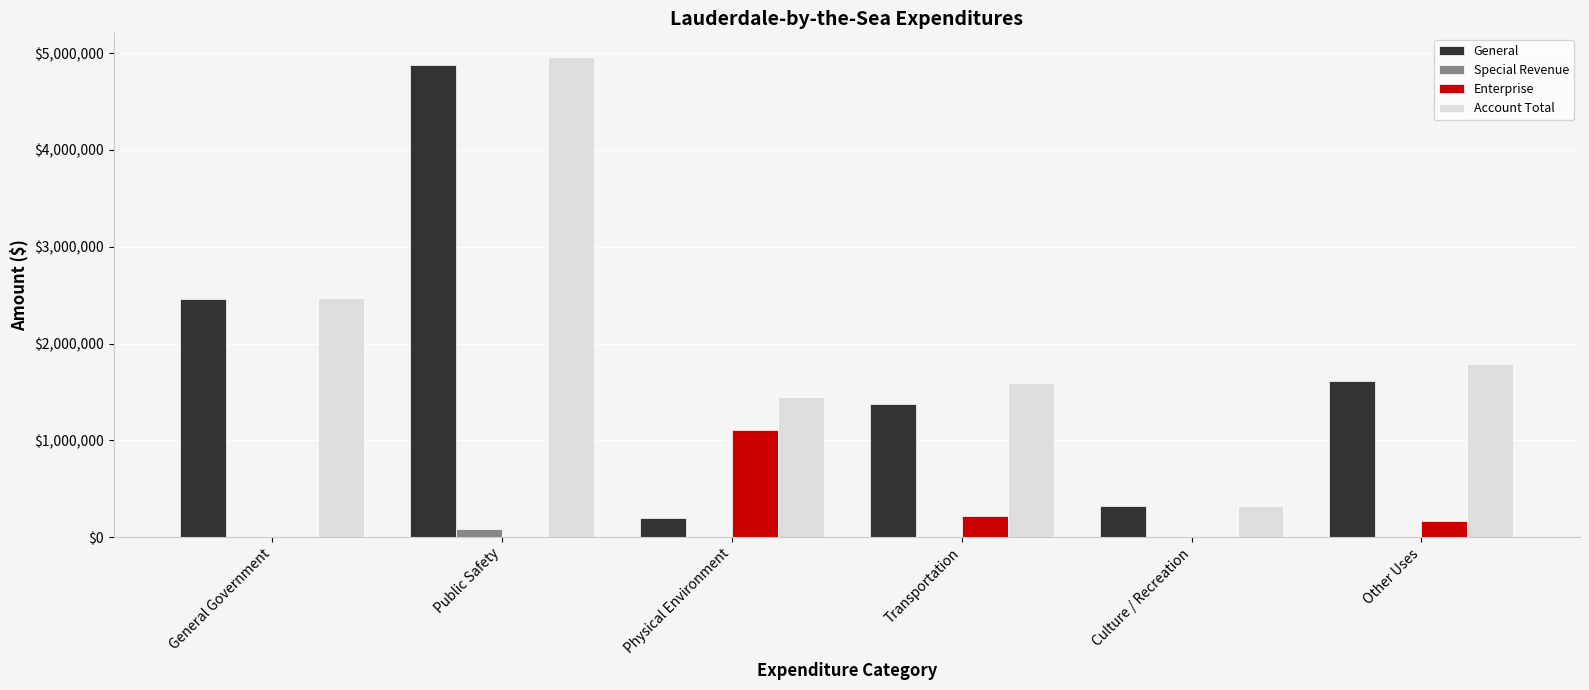

Are the bars grouped side by side (vs. stacked)?

Yes